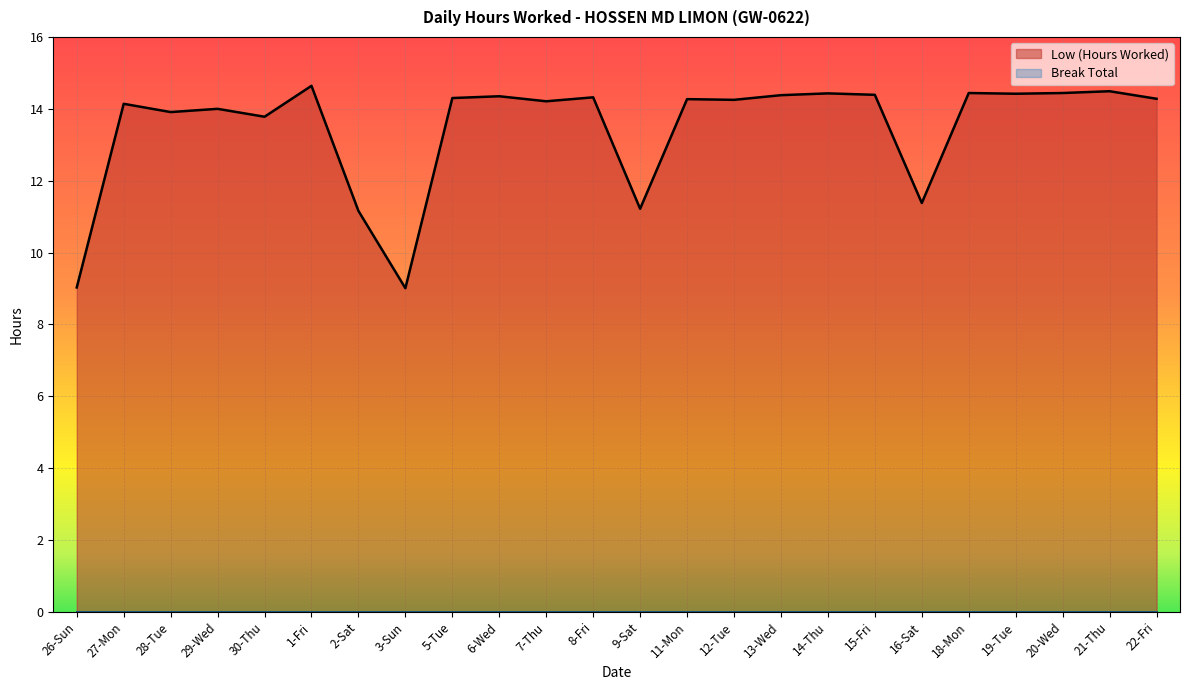

What is the label of the 4th point from the left?

29-Wed